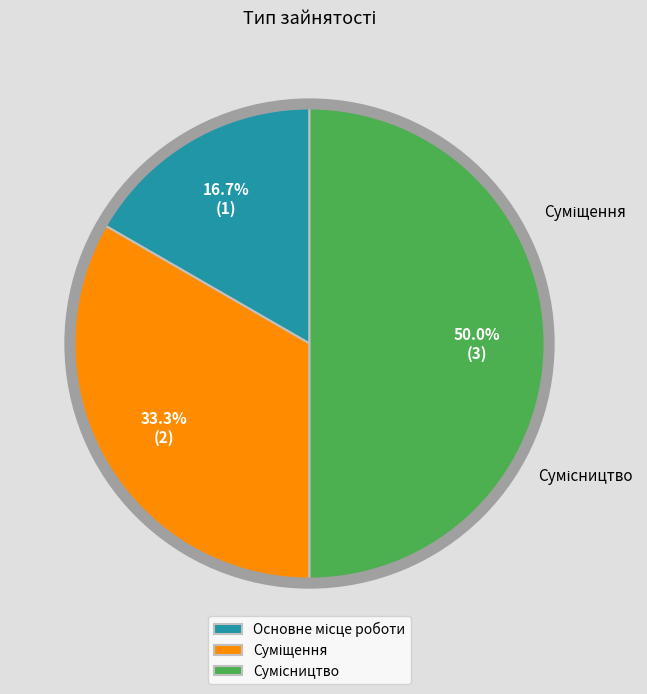

What is the change in value from Основне місце роботи to Сумісництво?

+2